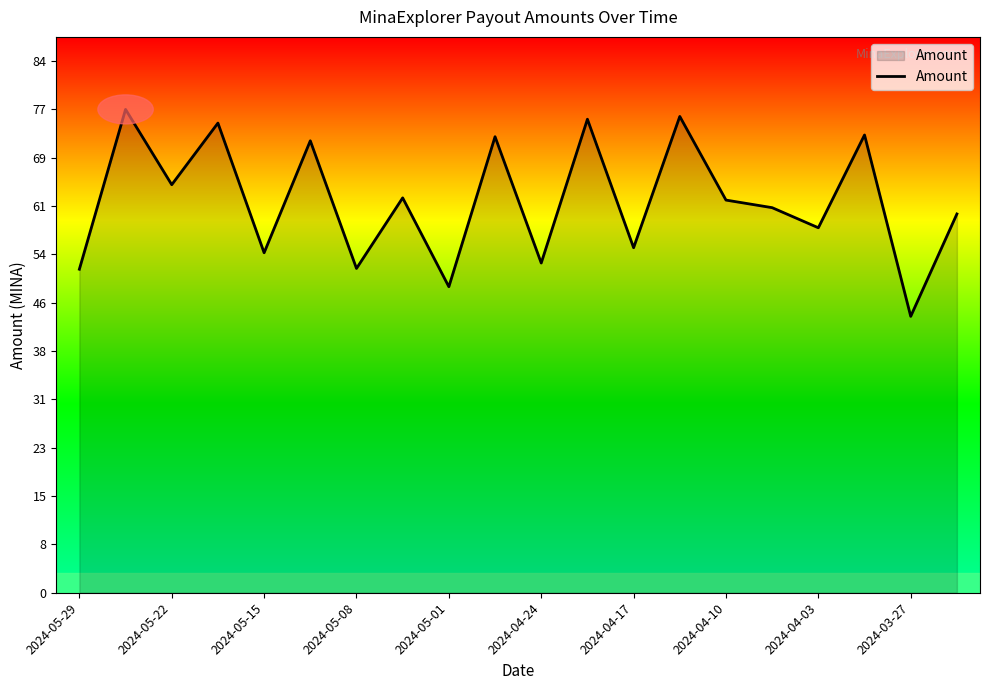

Count the number of categories in the chart.

20